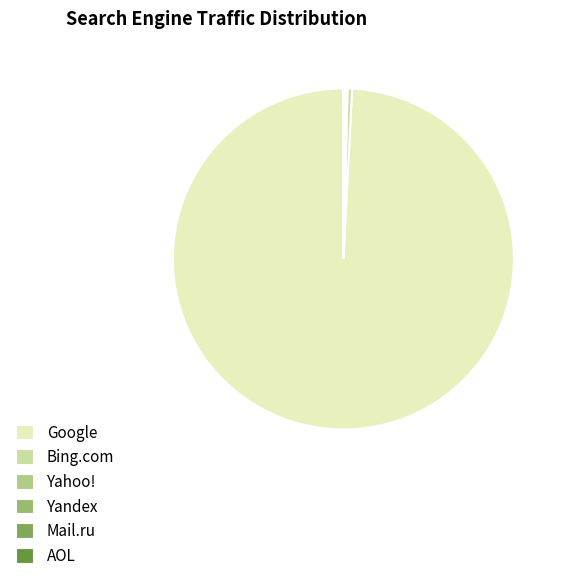

To the nearest percent, what is the average slice percentage?

17%